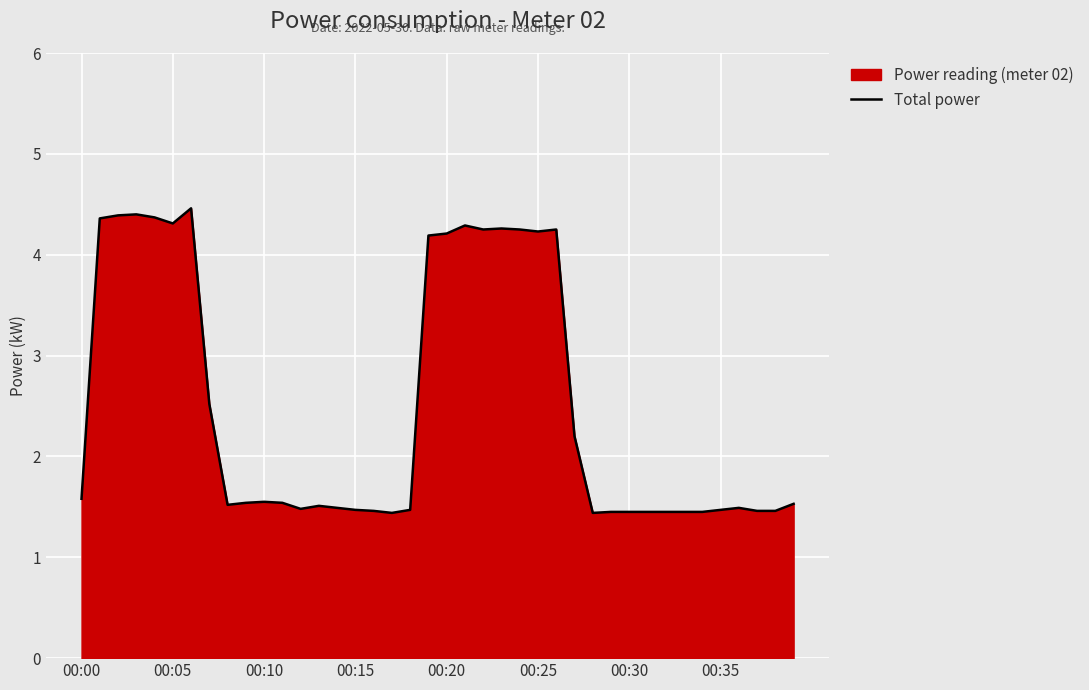

How many data points does each series have?

40